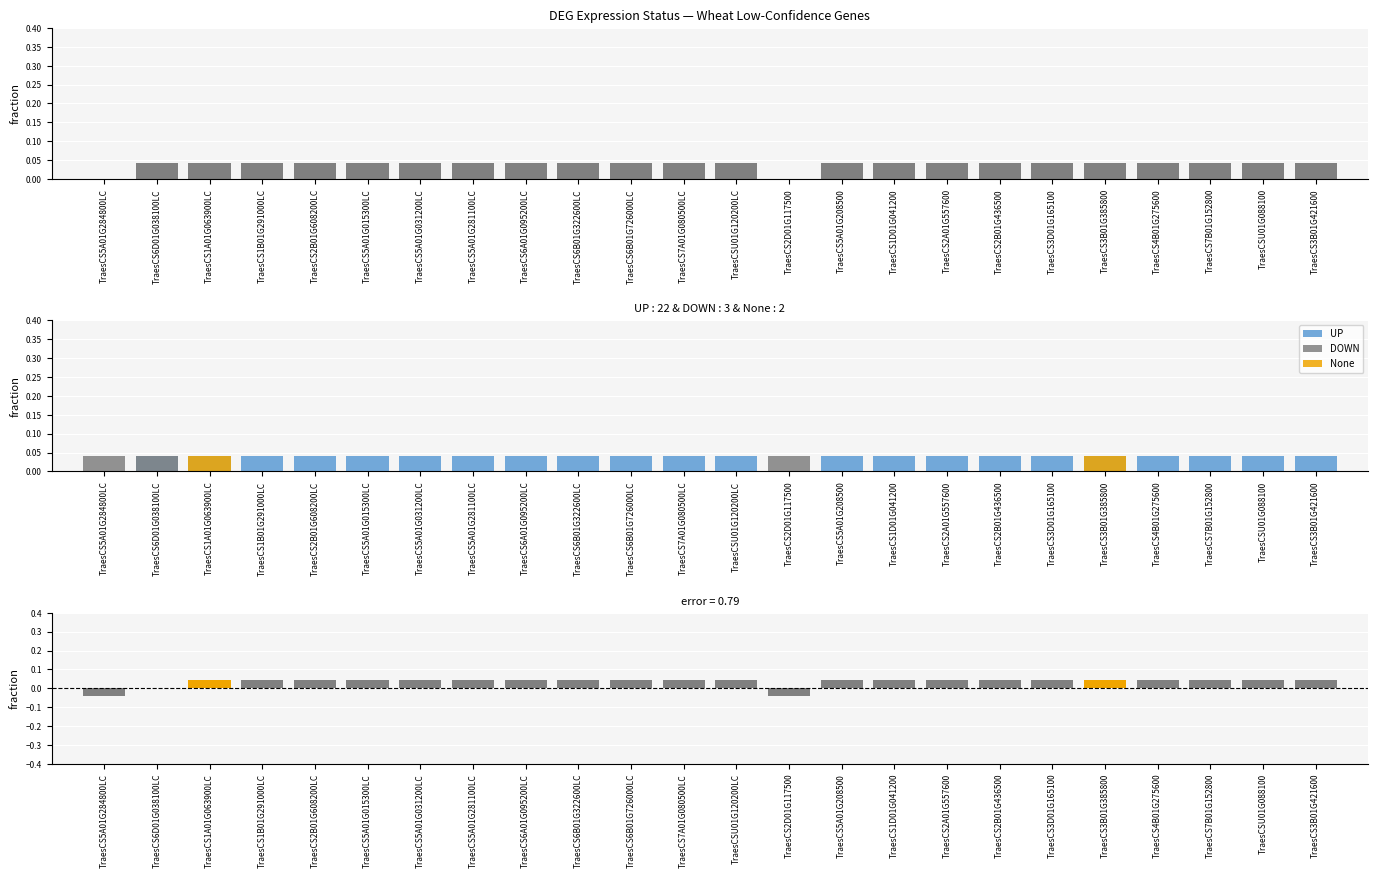

Which has a higher value, TraesCSU01G120200LC or TraesCS3B01G385800?

TraesCSU01G120200LC